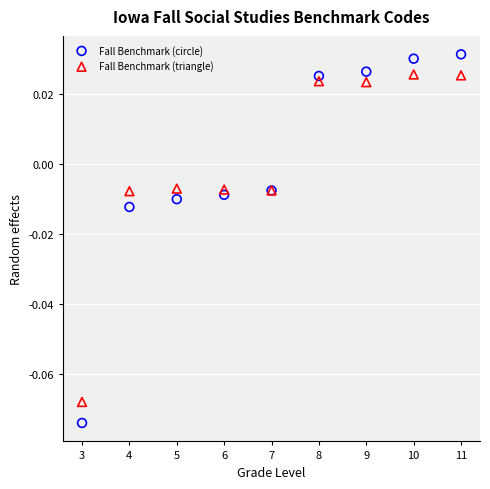

Which series reaches the maximum Y coordinate?

Fall Benchmark (circle)